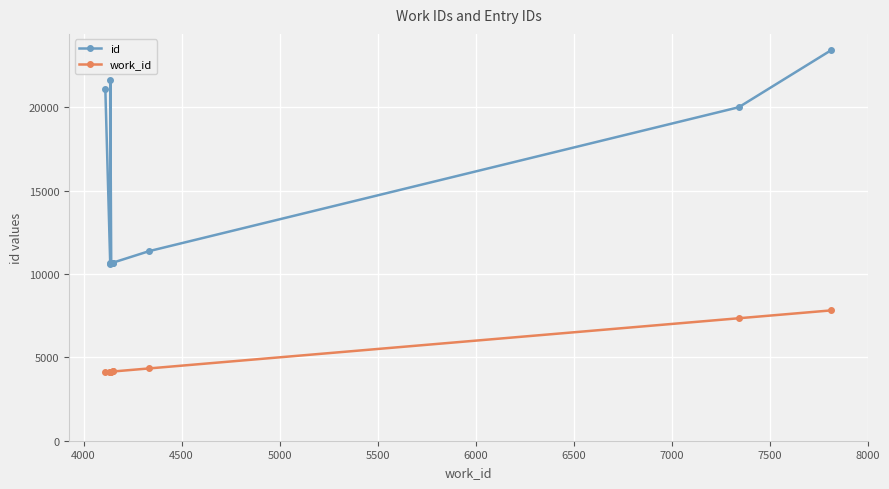

At which label is work_id closest to 5963?

7500